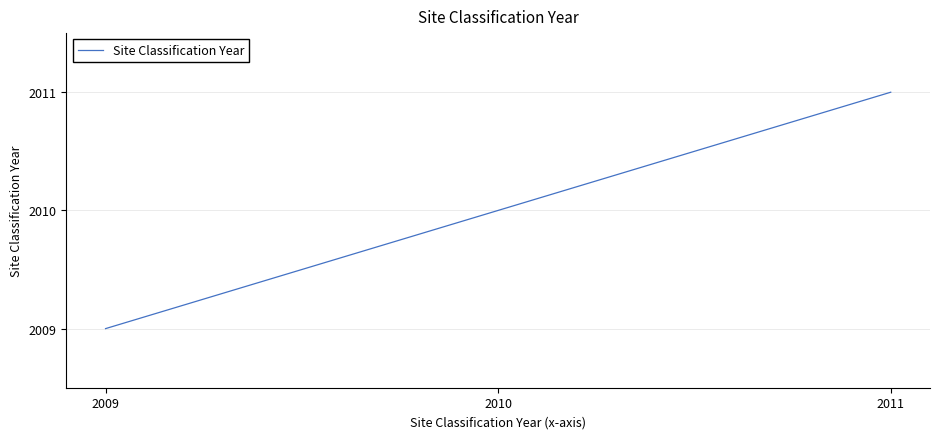

How many lines are shown in the chart?

1